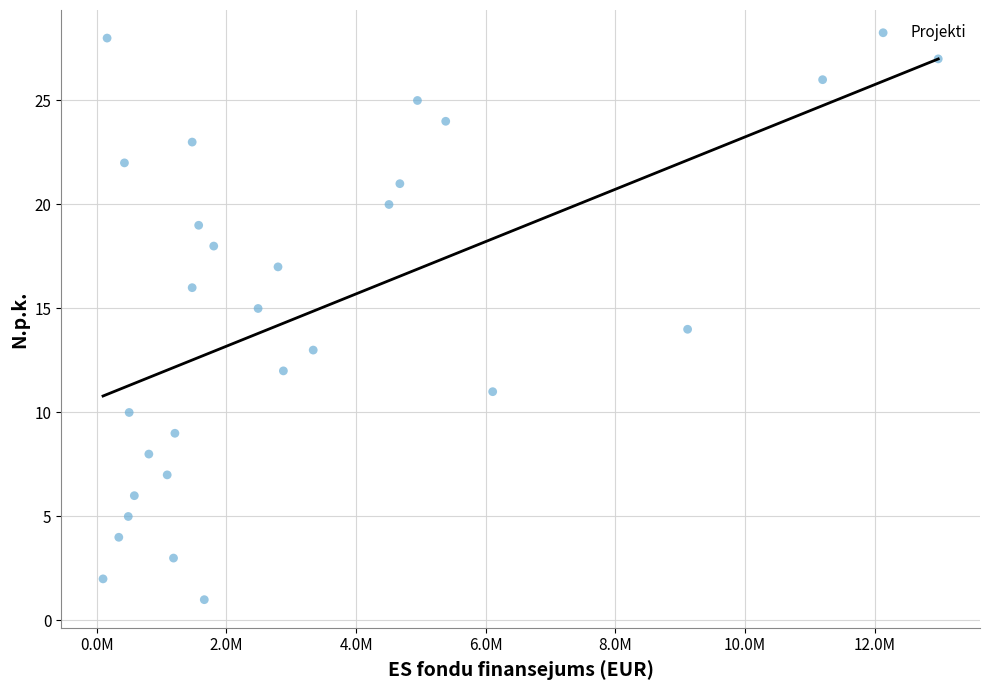

What is the range of Y values (max minus min)?

27